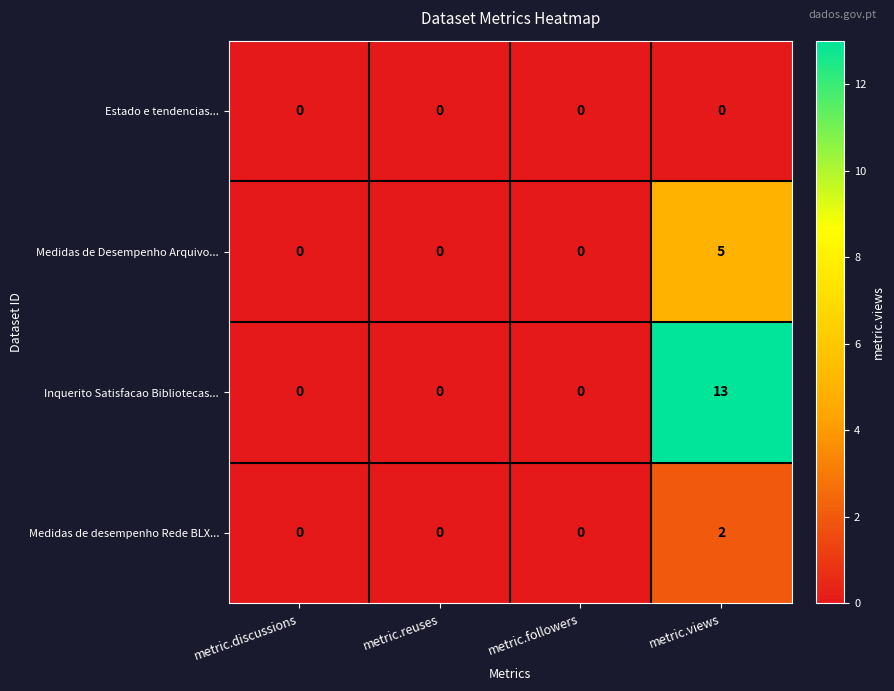

Rank the series by their average value, from highest to lowest.

Inquerito Satisfacao Bibliotecas..., Medidas de Desempenho Arquivo..., Medidas de desempenho Rede BLX..., Estado e tendencias...